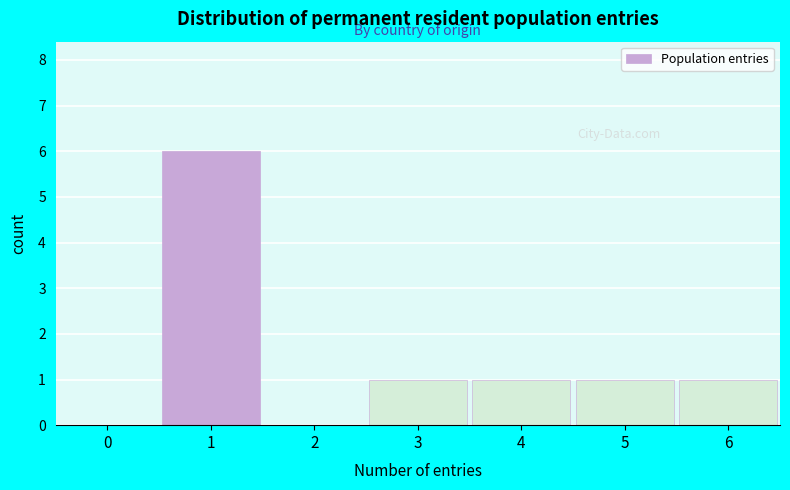

Reading left to right, what are all the values shown in this chart?

0=0	1=6	2=0	3=1	4=1	5=1	6=1